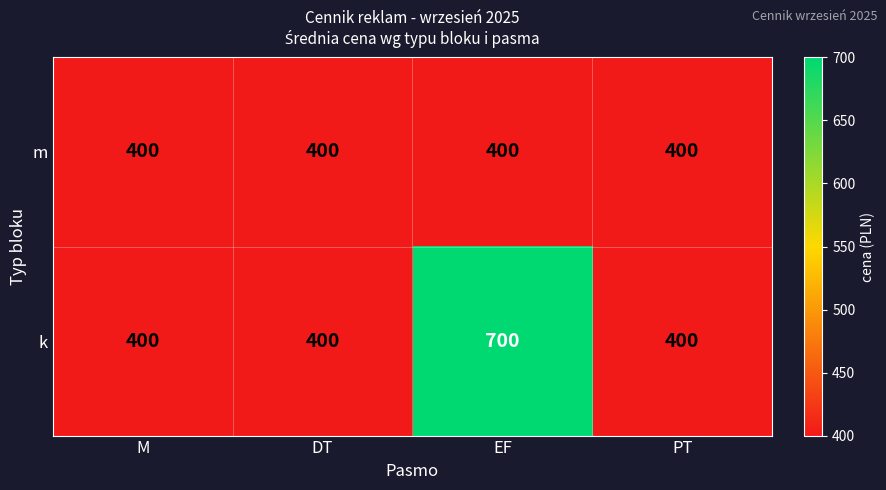

How many distinct data groups are displayed?

2